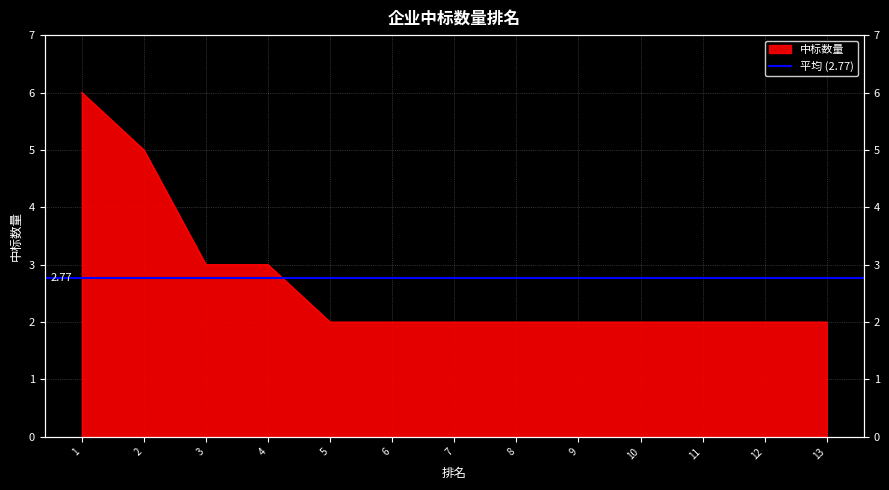

What is the value of the 12th point from the left?

2